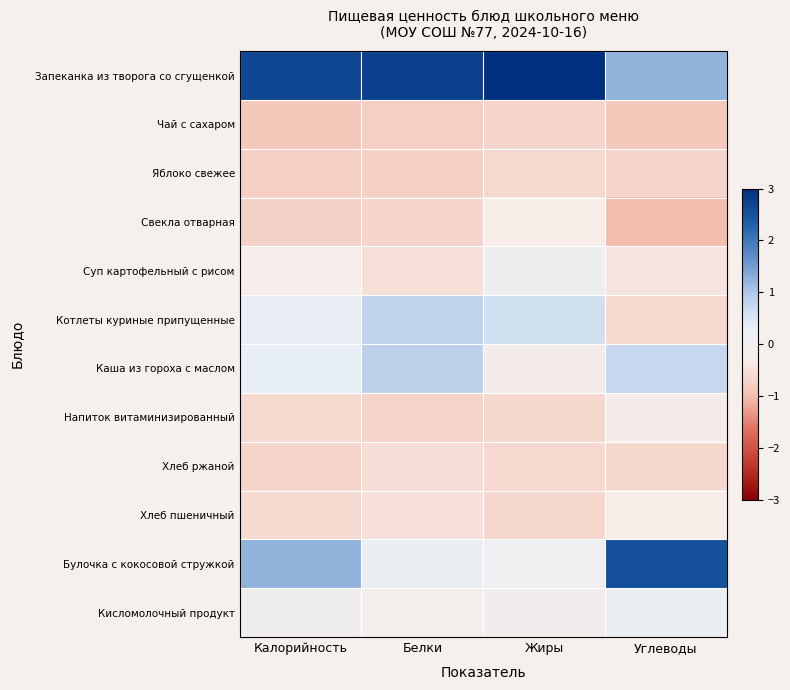

Reading left to right, extract all data points from this chart.

Запеканка из творога со сгущенкой: Калорийность=2.7	Белки=2.8	Жиры=3.1	Углеводы=1.3
Чай с сахаром: Калорийность=-0.9	Белки=-0.8	Жиры=-0.7	Углеводы=-0.8
Яблоко свежее: Калорийность=-0.8	Белки=-0.7	Жиры=-0.6	Углеводы=-0.7
Свекла отварная: Калорийность=-0.7	Белки=-0.7	Жиры=-0.3	Углеводы=-1.0
Суп картофельный с рисом: Калорийность=-0.3	Белки=-0.5	Жиры=0.1	Углеводы=-0.5
Котлеты куриные припущенные: Калорийность=0.2	Белки=0.8	Жиры=0.6	Углеводы=-0.6
Каша из гороха с маслом: Калорийность=0.3	Белки=0.8	Жиры=-0.2	Углеводы=0.7
Напиток витаминизированный: Калорийность=-0.6	Белки=-0.7	Жиры=-0.6	Углеводы=-0.2
Хлеб ржаной: Калорийность=-0.7	Белки=-0.5	Жиры=-0.6	Углеводы=-0.7
Хлеб пшеничный: Калорийность=-0.6	Белки=-0.5	Жиры=-0.6	Углеводы=-0.3
Булочка с кокосовой стружкой: Калорийность=1.3	Белки=0.2	Жиры=0.0	Углеводы=2.5
Кисломолочный продукт: Калорийность=-0.0	Белки=-0.2	Жиры=-0.1	Углеводы=0.2